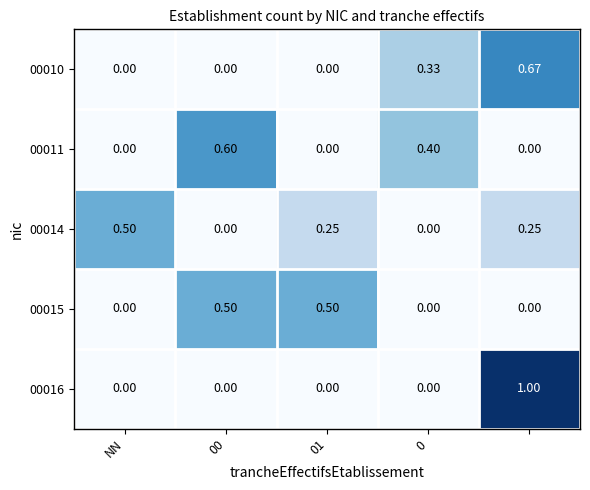

How many values in 00011 are above zero?

2